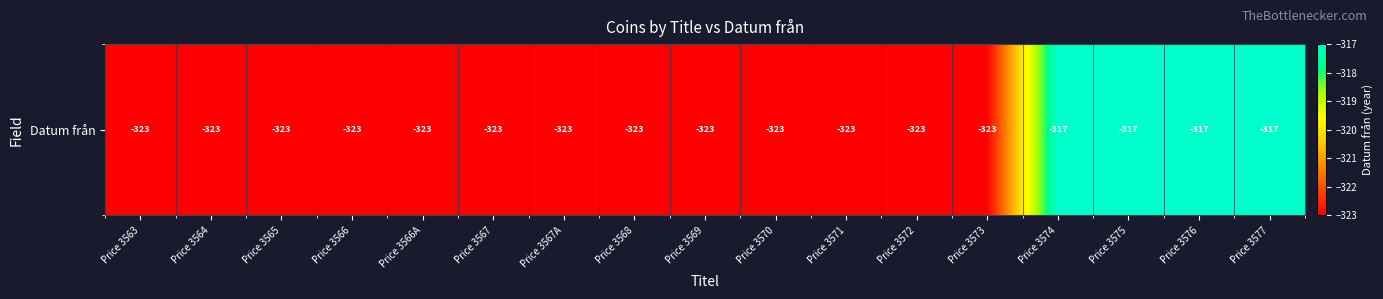

How many data points does each series have?

17